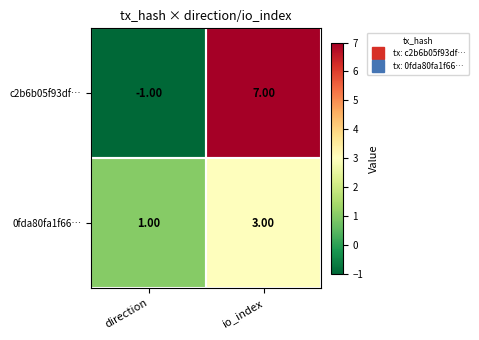

Which series has the widest spread of values?

c2b6b05f93df…